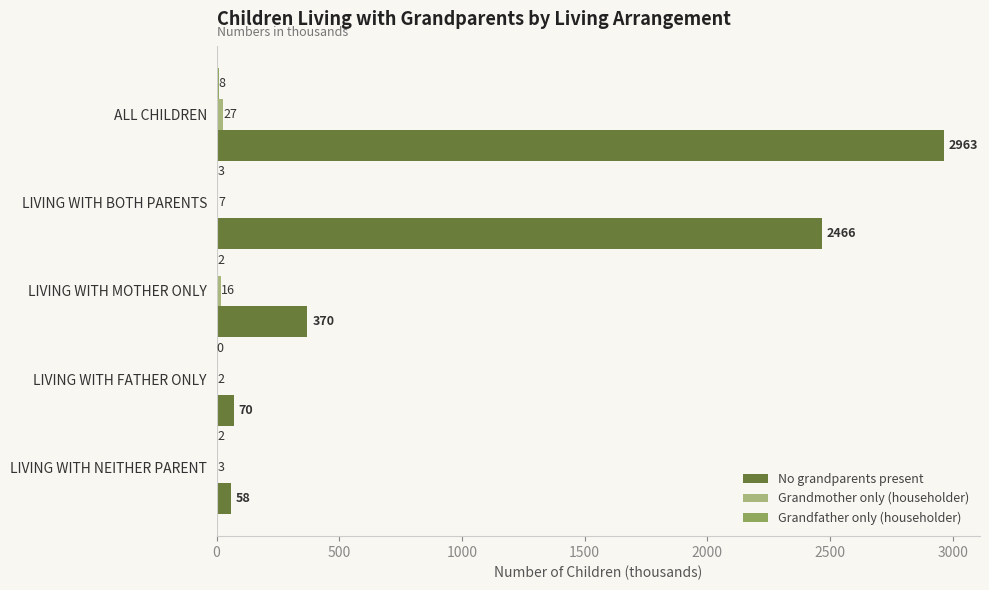

At which category is the sum across all series the highest?

ALL CHILDREN